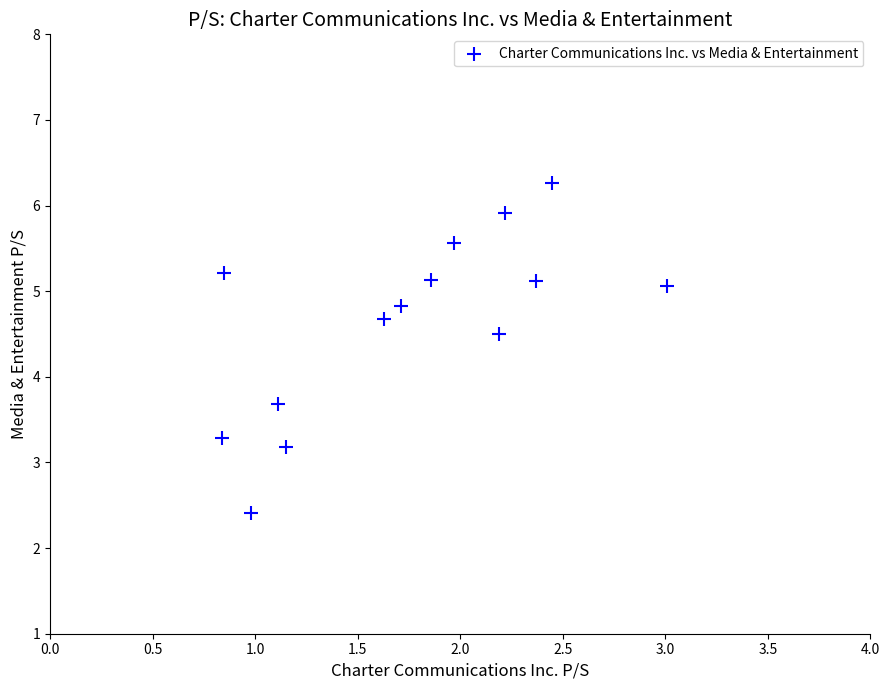

What Y value in the scatter plot is closest to 4?

3.7